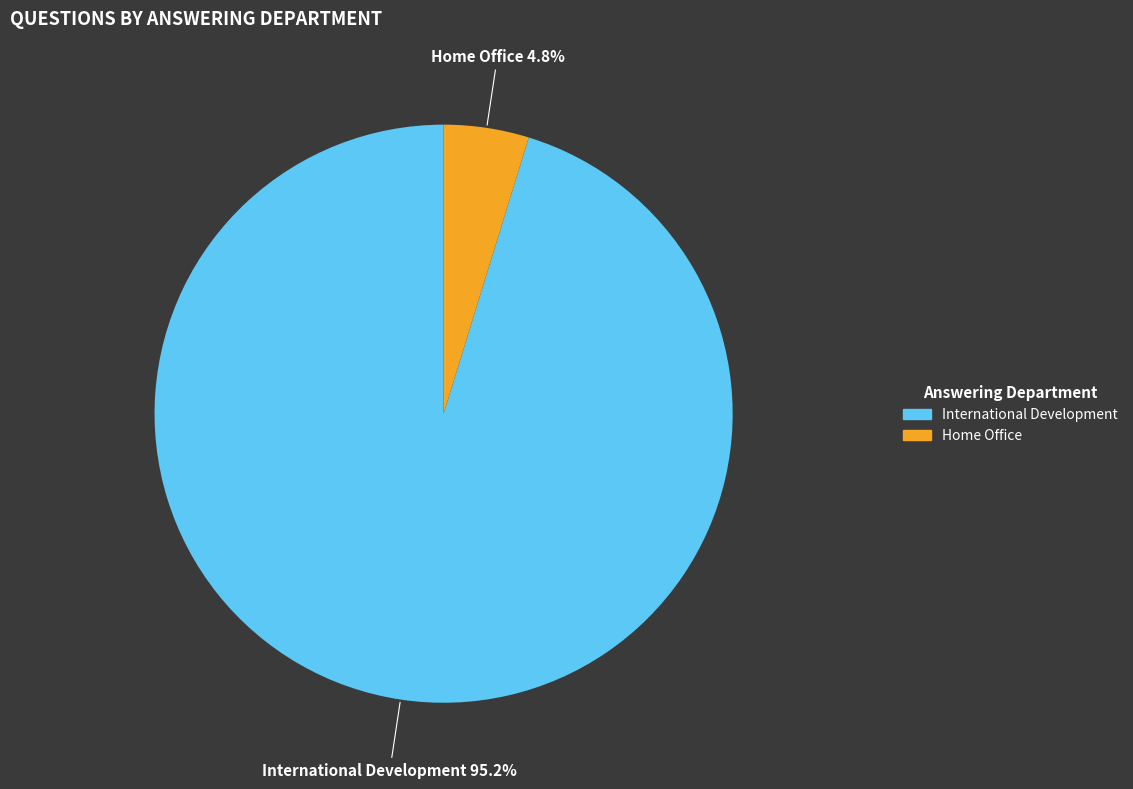

Between International Development and Home Office, which is larger?

International Development